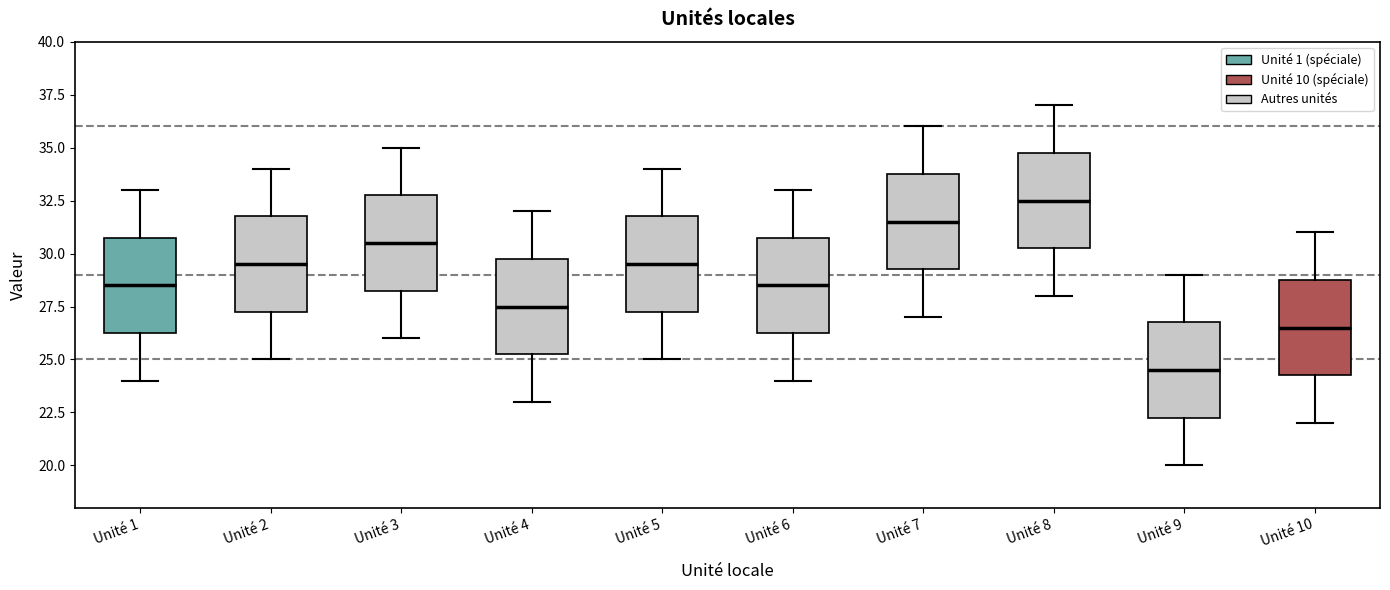

Reading left to right, read every box against the y-axis: the position of its median line, the range the box covers, and the ends of its whiskers. The values are not printed on the chart, so give them approximately, as read against the axis.

Unité 1: median 28.5, box 26.5 to 31.0, whiskers 24.0 to 33.0
Unité 2: median 29.5, box 27.5 to 32.0, whiskers 25.0 to 34.0
Unité 3: median 30.5, box 28.5 to 33.0, whiskers 26.0 to 35.0
Unité 4: median 27.5, box 25.5 to 30.0, whiskers 23.0 to 32.0
Unité 5: median 29.5, box 27.5 to 32.0, whiskers 25.0 to 34.0
Unité 6: median 28.5, box 26.5 to 31.0, whiskers 24.0 to 33.0
Unité 7: median 31.5, box 29.5 to 34.0, whiskers 27.0 to 36.0
Unité 8: median 32.5, box 30.5 to 35.0, whiskers 28.0 to 37.0
Unité 9: median 24.5, box 22.5 to 27.0, whiskers 20.0 to 29.0
Unité 10: median 26.5, box 24.5 to 29.0, whiskers 22.0 to 31.0